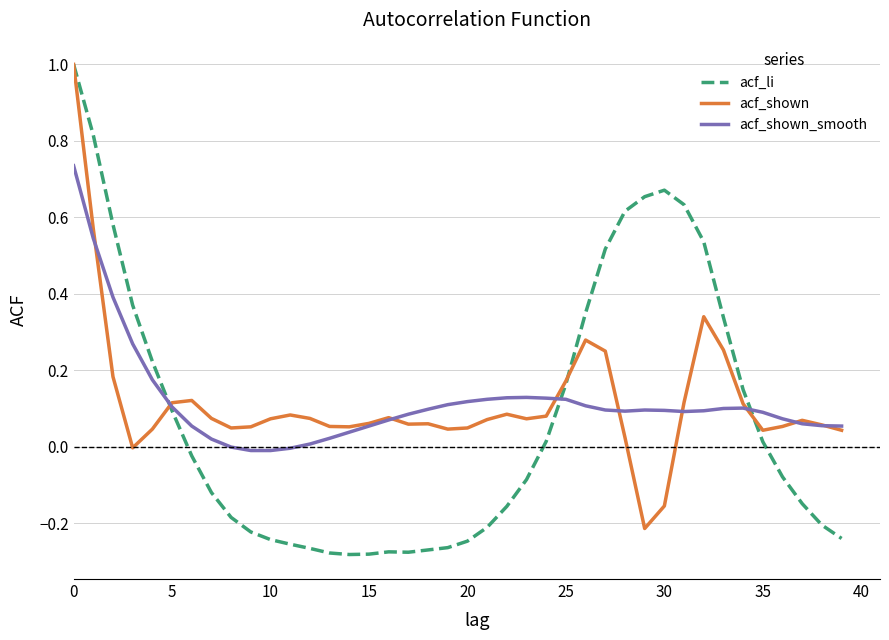

What is the sum of all acf_li values?

3.1